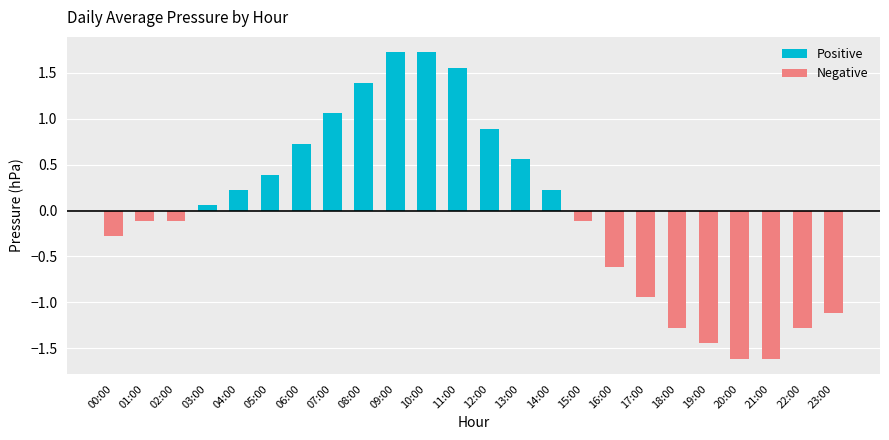

How many positive values does the Positive series have?

12